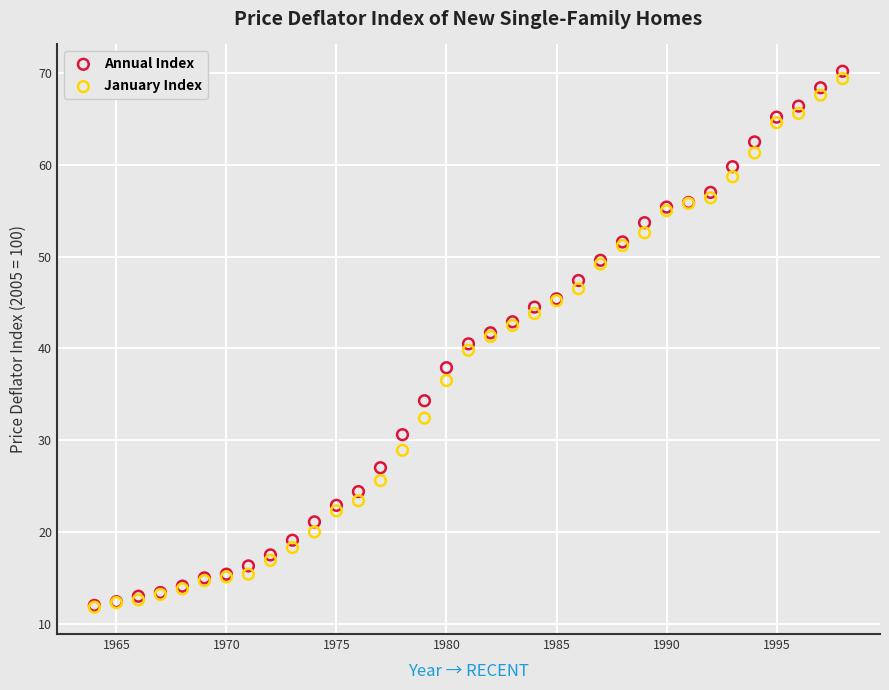

Which series reaches the maximum Y coordinate?

Annual Index